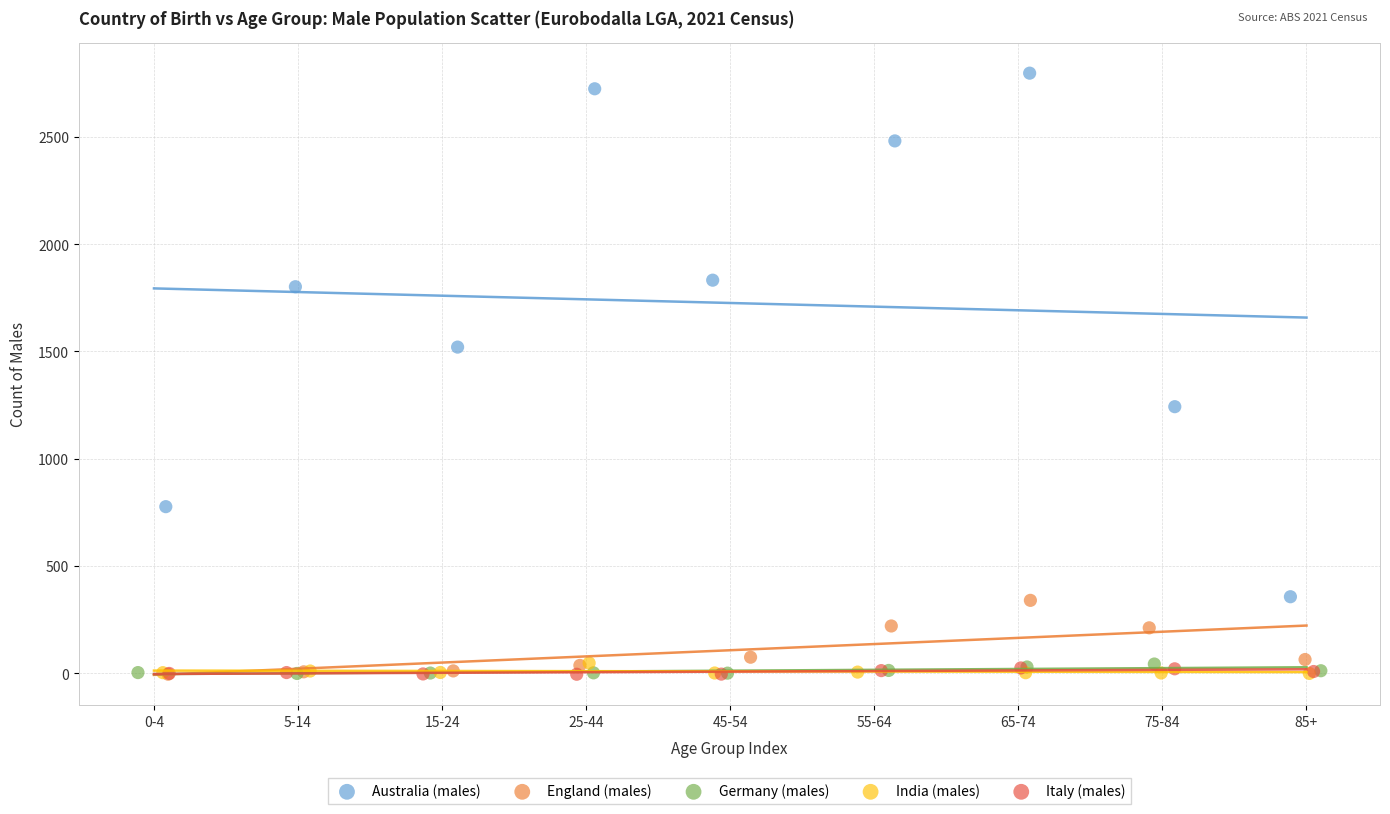

Which series reaches the maximum Y coordinate?

Australia (males)